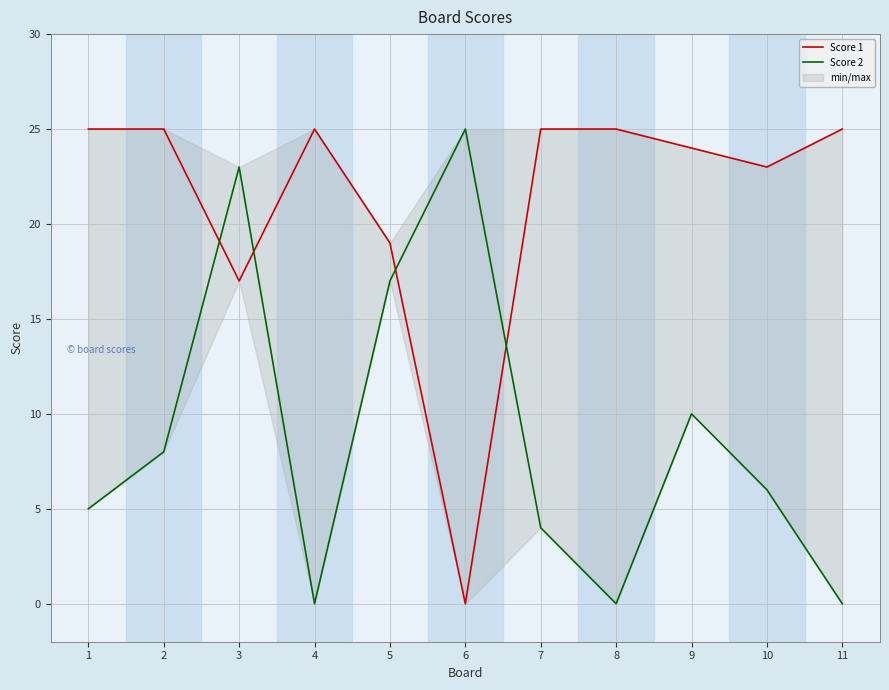

How many distinct data groups are displayed?

2